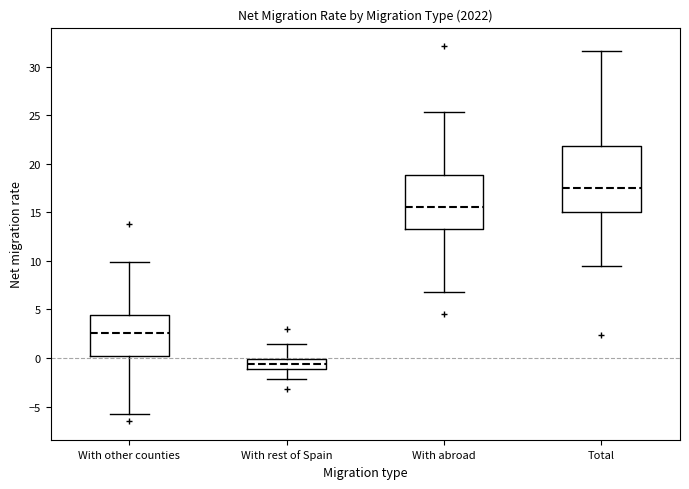

Comparing the boxes themselves (not the whiskers), which one is the tallest?

Total